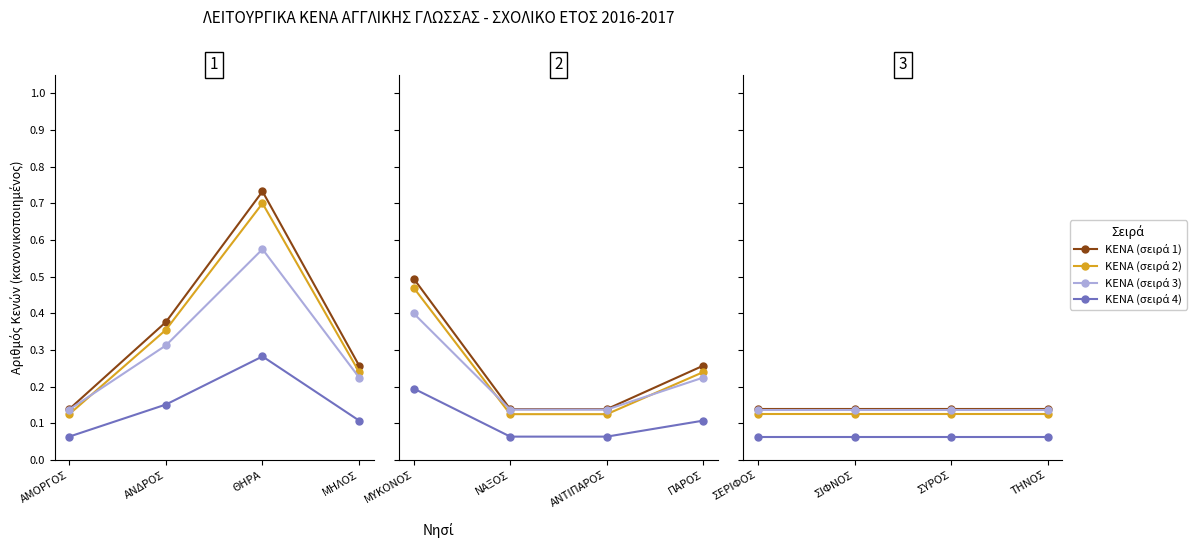

What is the label of the 1st point from the left?

ΣΕΡΙΦΟΣ